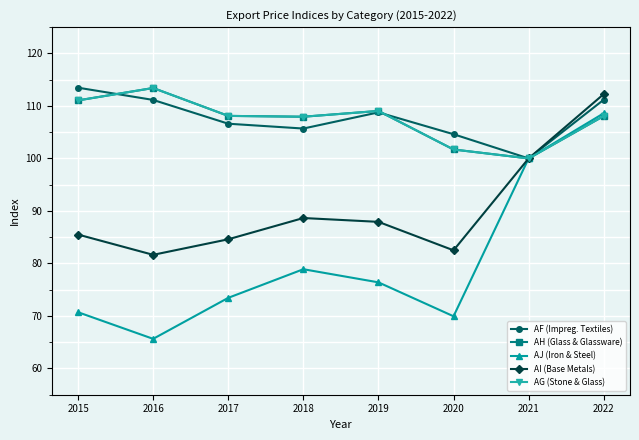

Does the chart have visible grid lines?

Yes